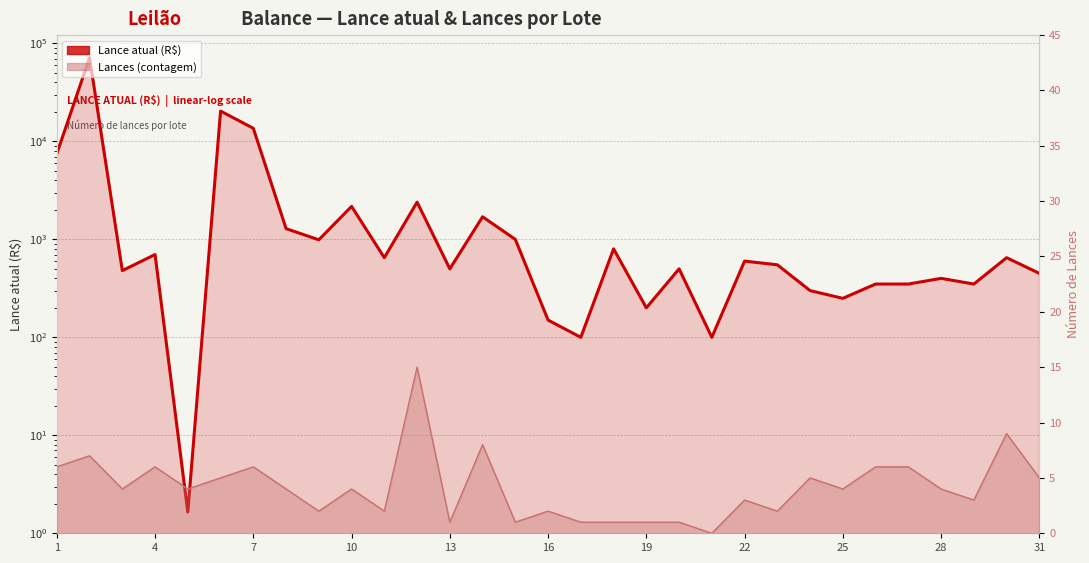

At which label does the data first exceed 550?

1